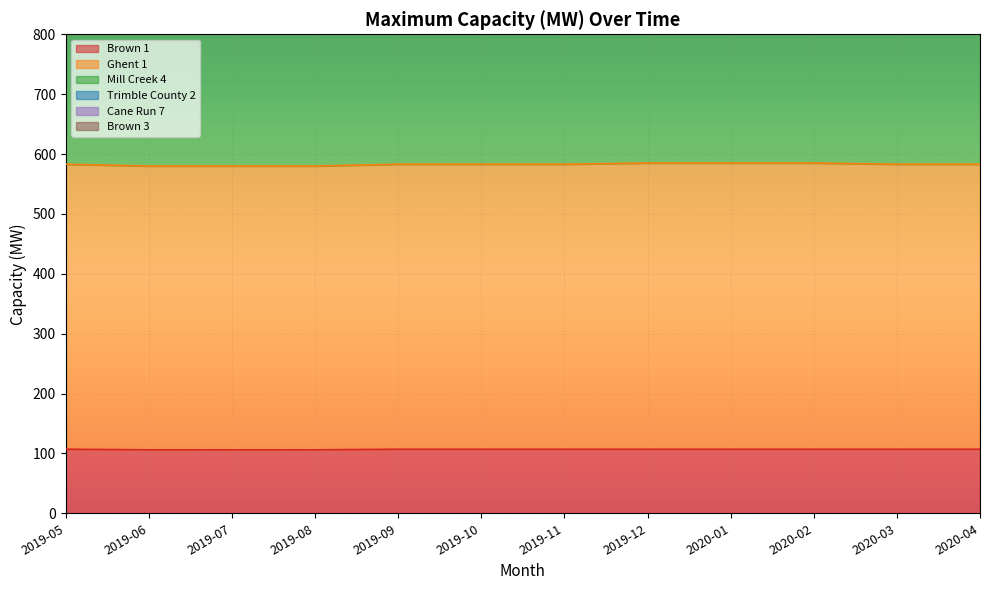

Is the value of Mill Creek 4 at 2019-05 greater than the value of Brown 1 at 2020-03?

Yes